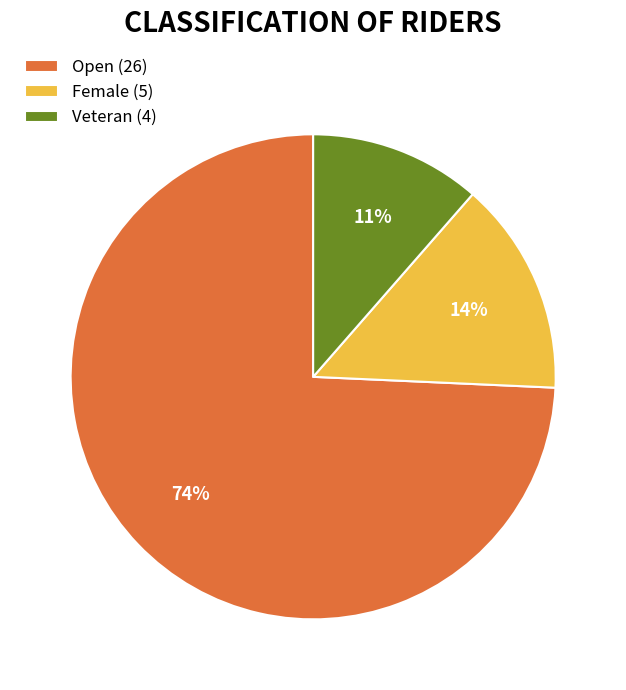

To the nearest percent, what percentage of the pie is Veteran?

11%